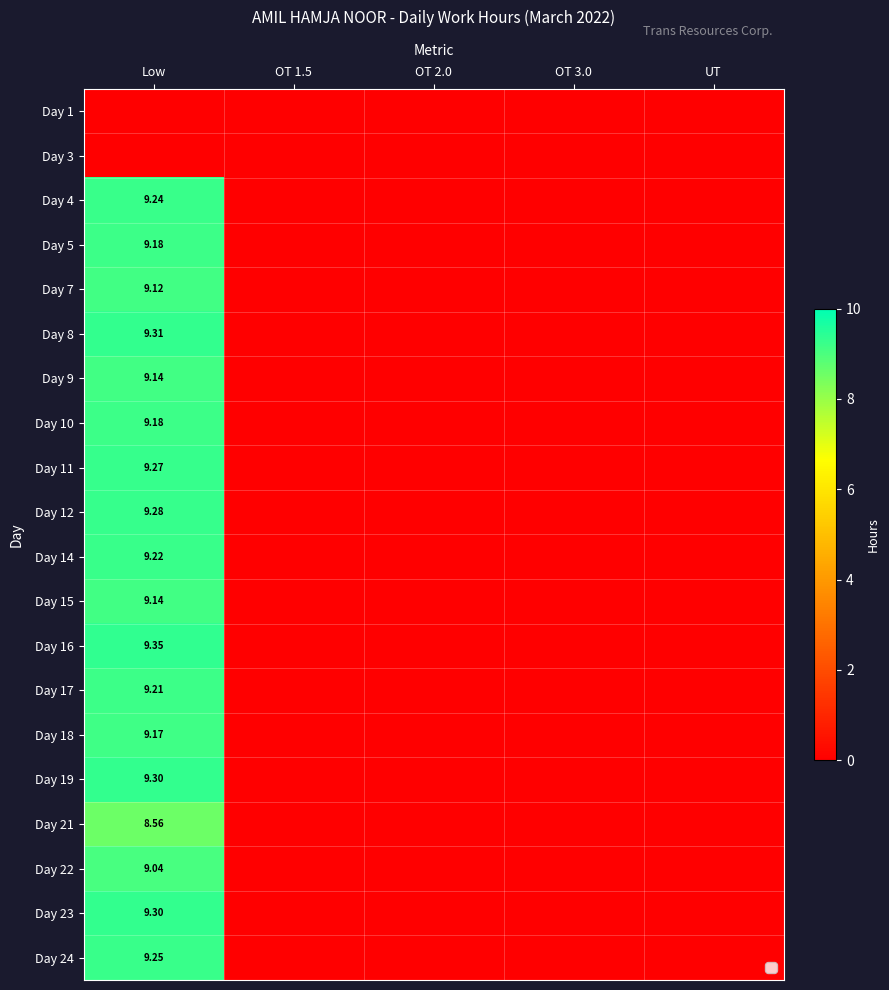

Is it true that Day 24 equals 0.0 at OT 1.5?

True